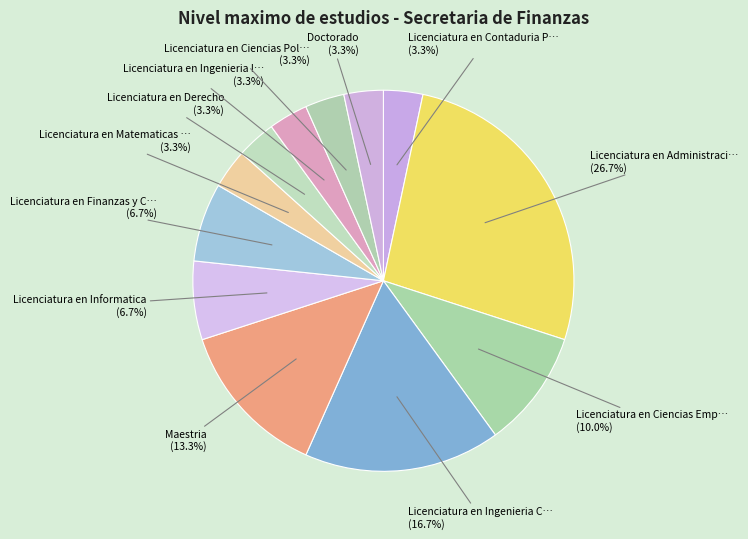

Is there a majority slice in this chart?

No